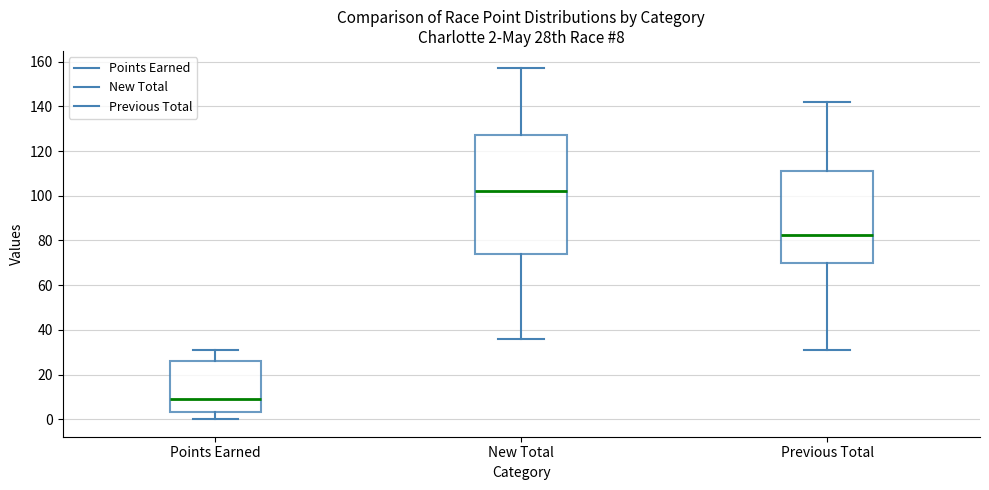

Which box has the lowest median line?

Points Earned